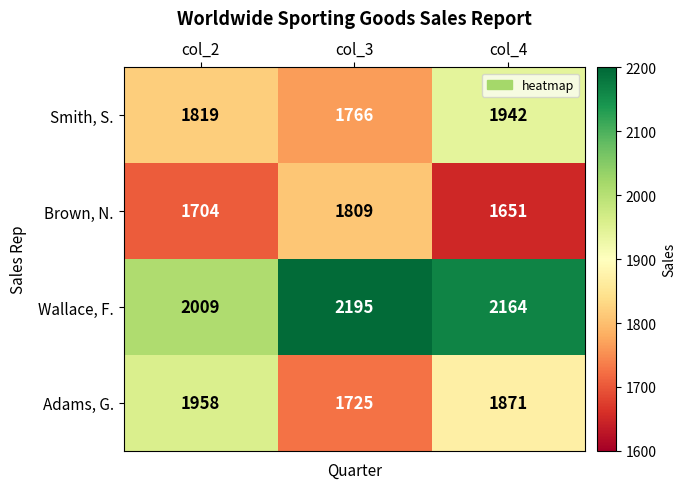

True or false: Wallace, F. has a value of 2195 at col_3.

True